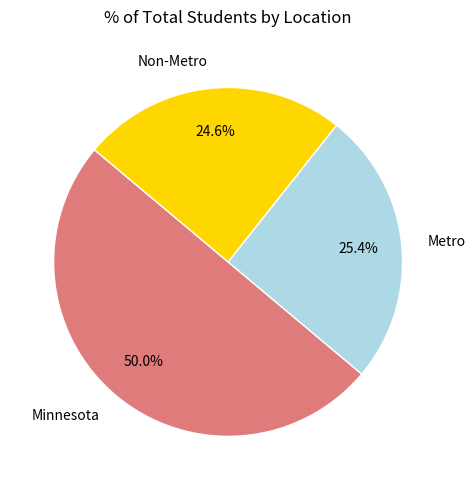

Which category has the smallest portion of the pie?

Non-Metro